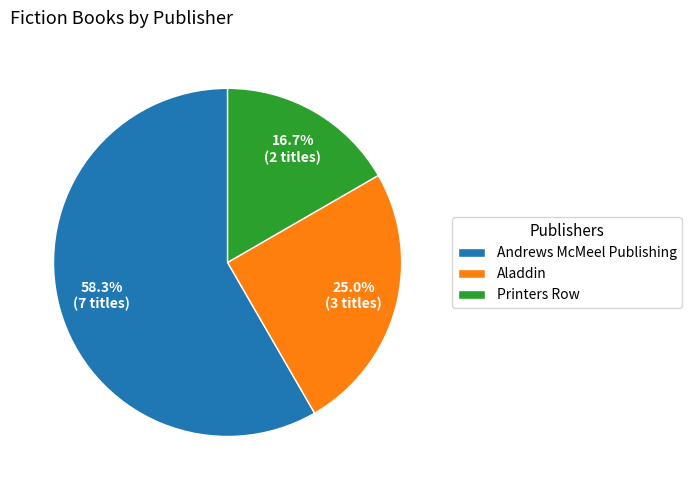

Which category has the biggest portion of the pie?

Andrews McMeel Publishing